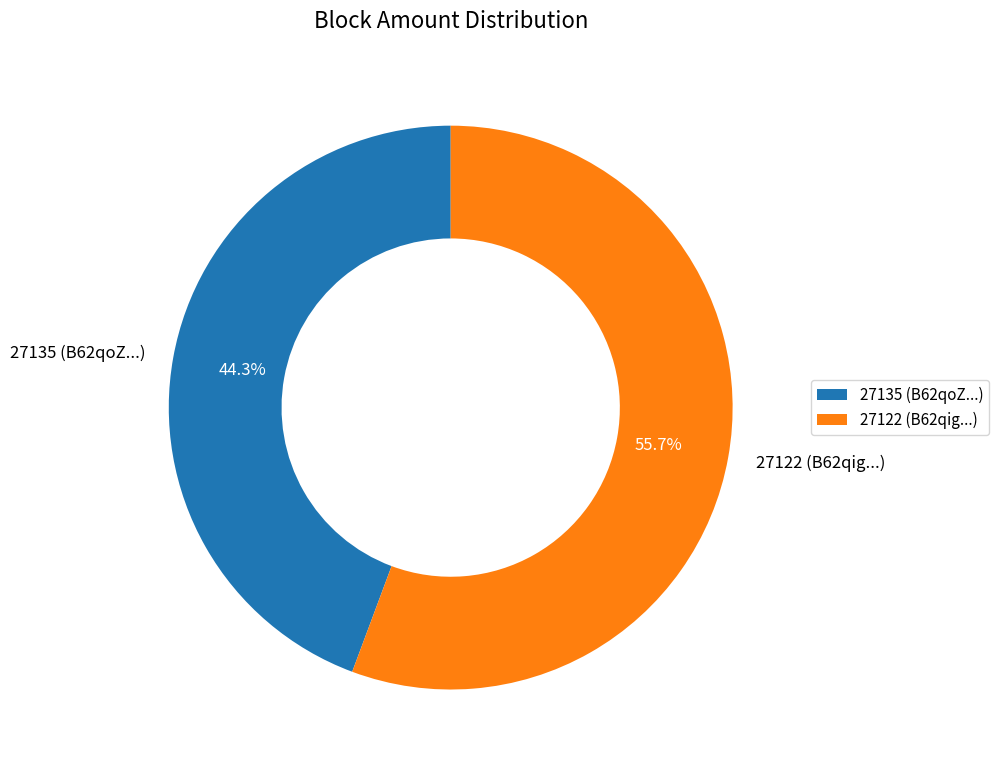

Is it true that 27135 is 1% of the pie?

False